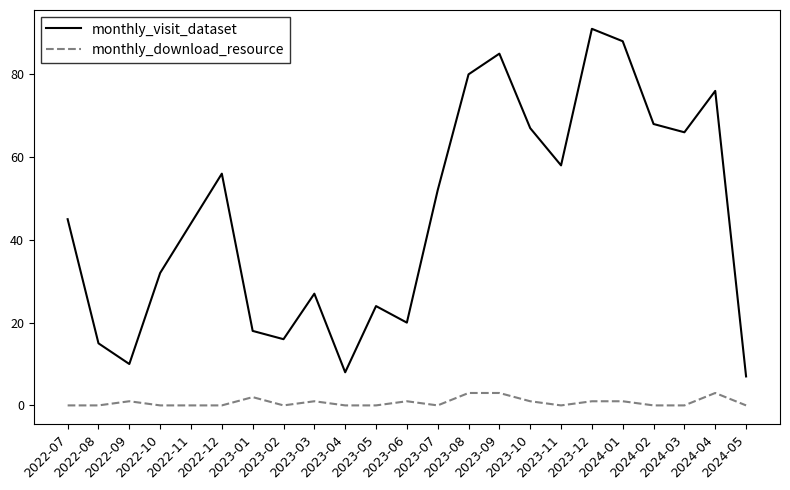

What is the difference between the maximum and minimum values in the monthly_visit_dataset series?

84